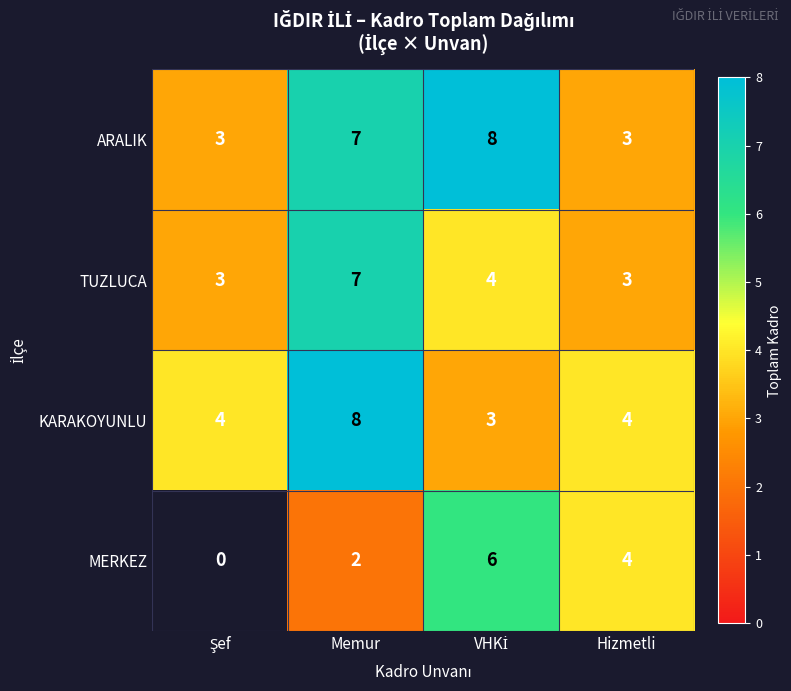

At which category is the sum across all series the highest?

Memur